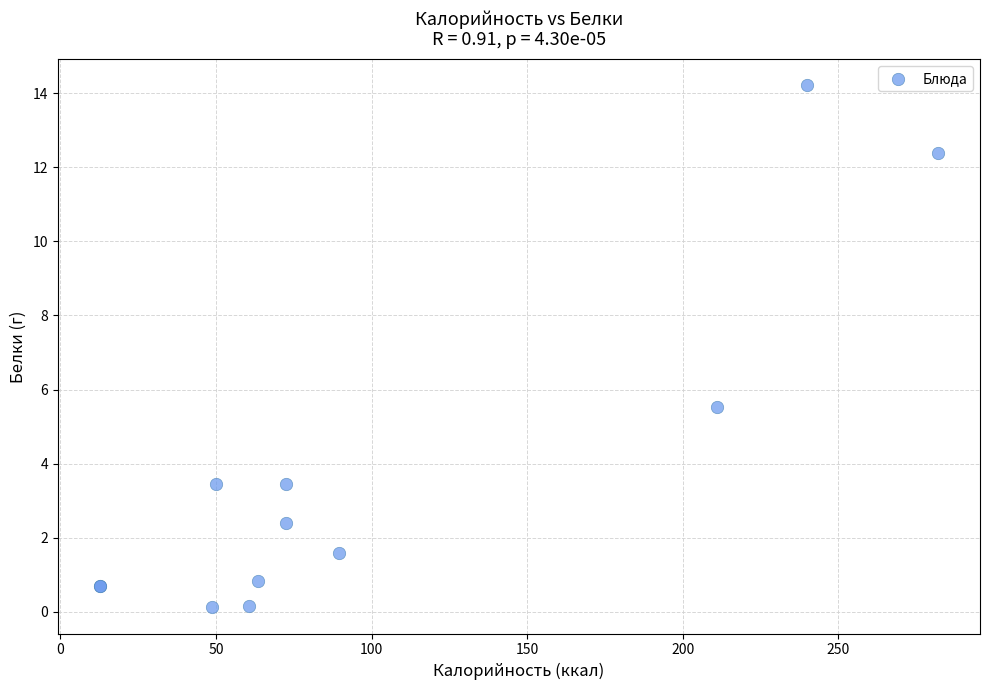

What Y value in the scatter plot is closest to 7?

5.5